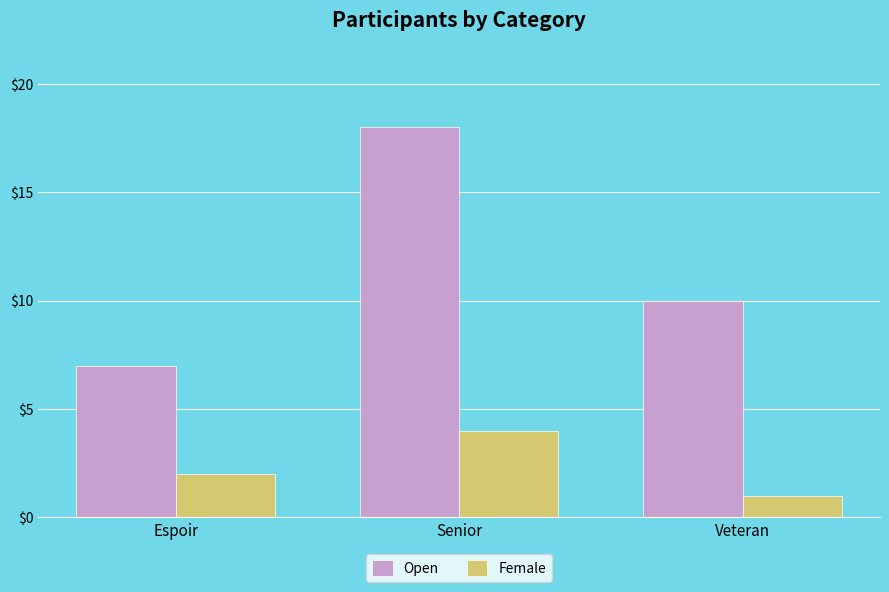

Reading right to left, what are all the values shown in this chart?

Open: Veteran=10	Senior=18	Espoir=7
Female: Veteran=1	Senior=4	Espoir=2